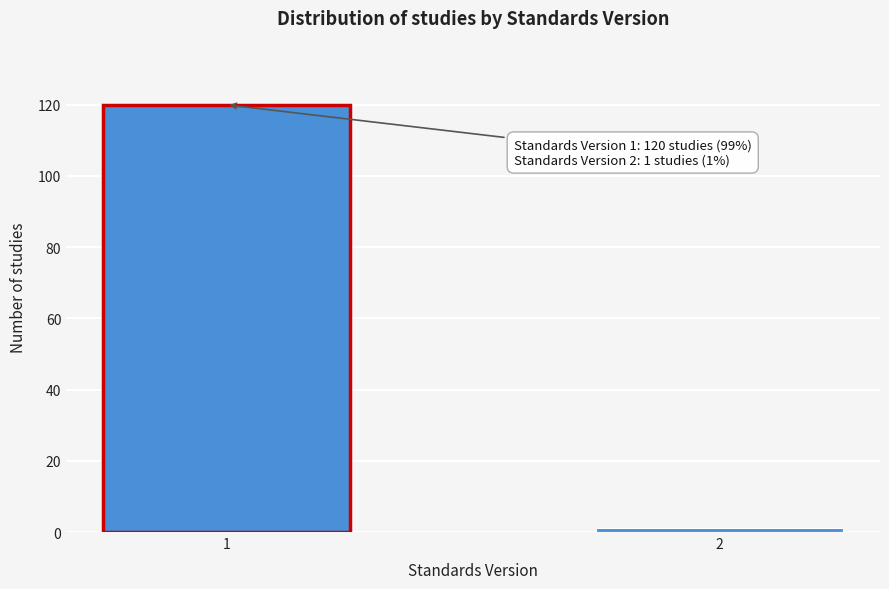

Reading left to right, what are all the values shown in this chart?

1=120	2=1